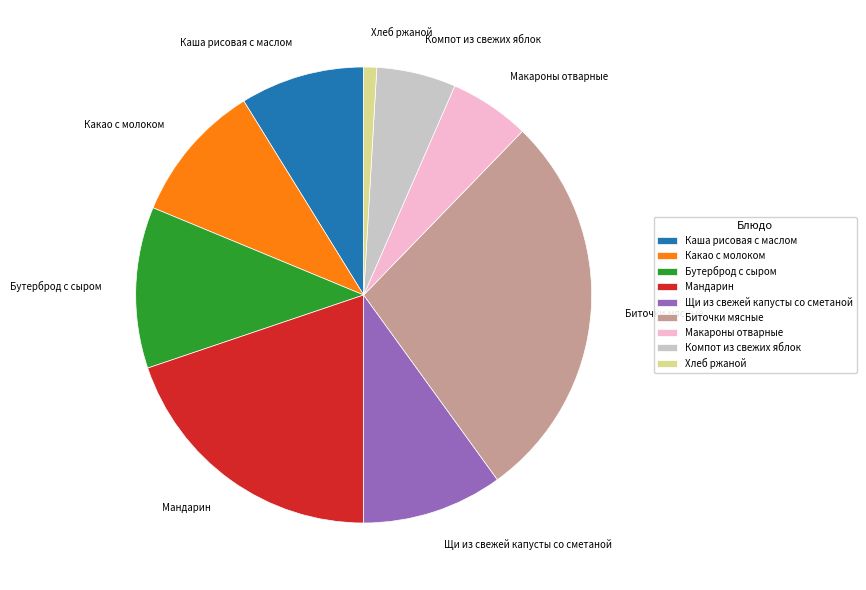

Does Хлеб ржаной represent more than half of the total?

No